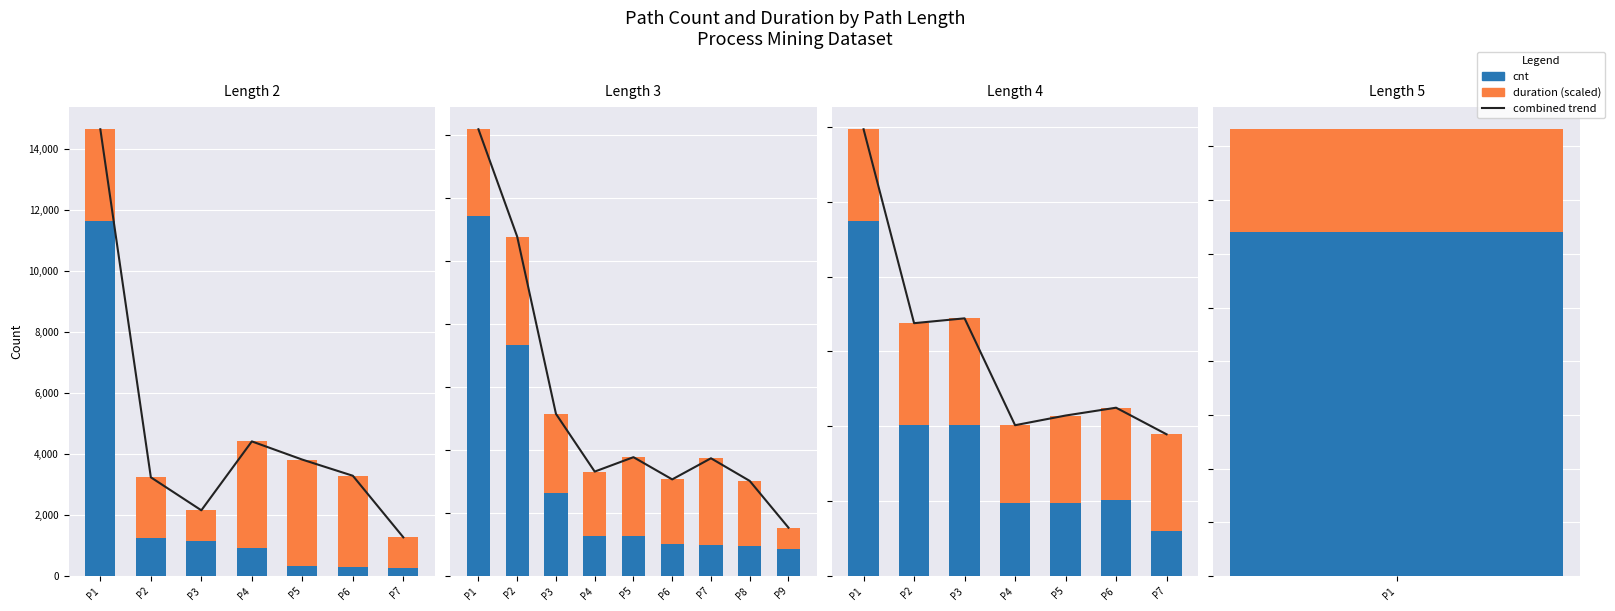

What value does the duration (scaled) series have at P3?

71.1